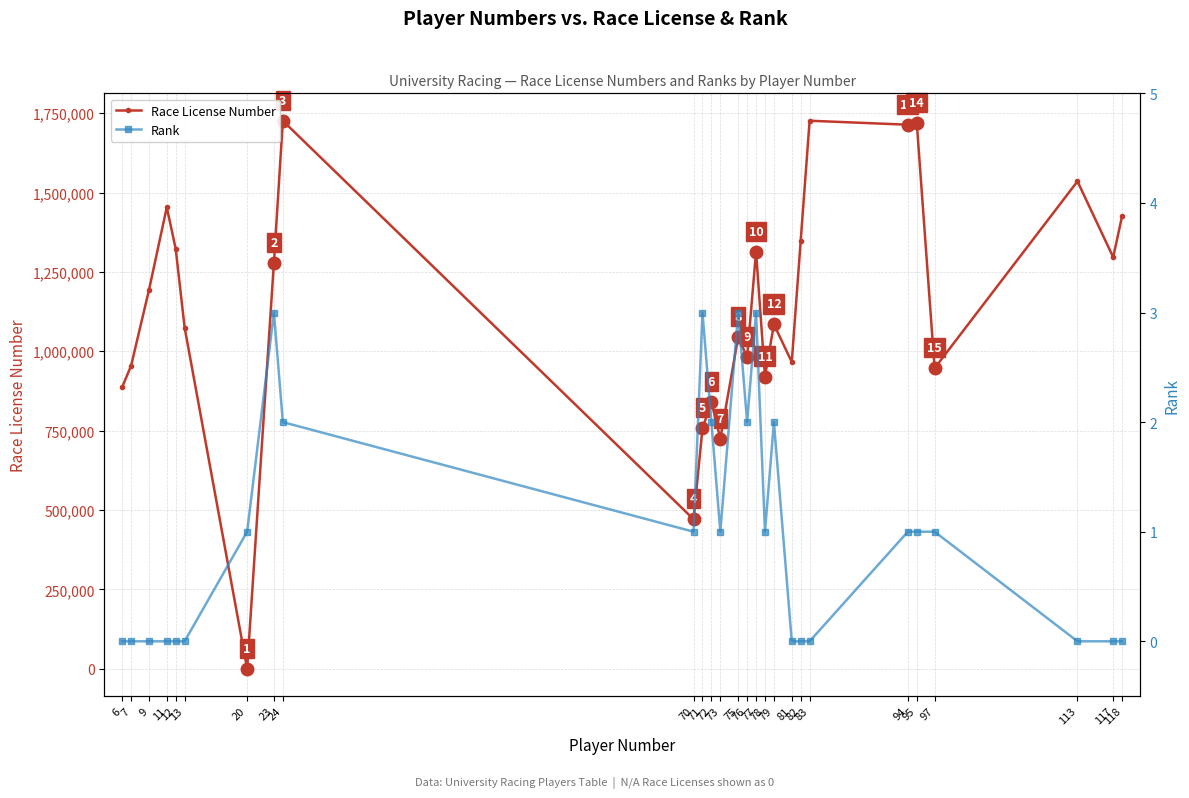

How many intersections are there between Race License Number and Rank?

2